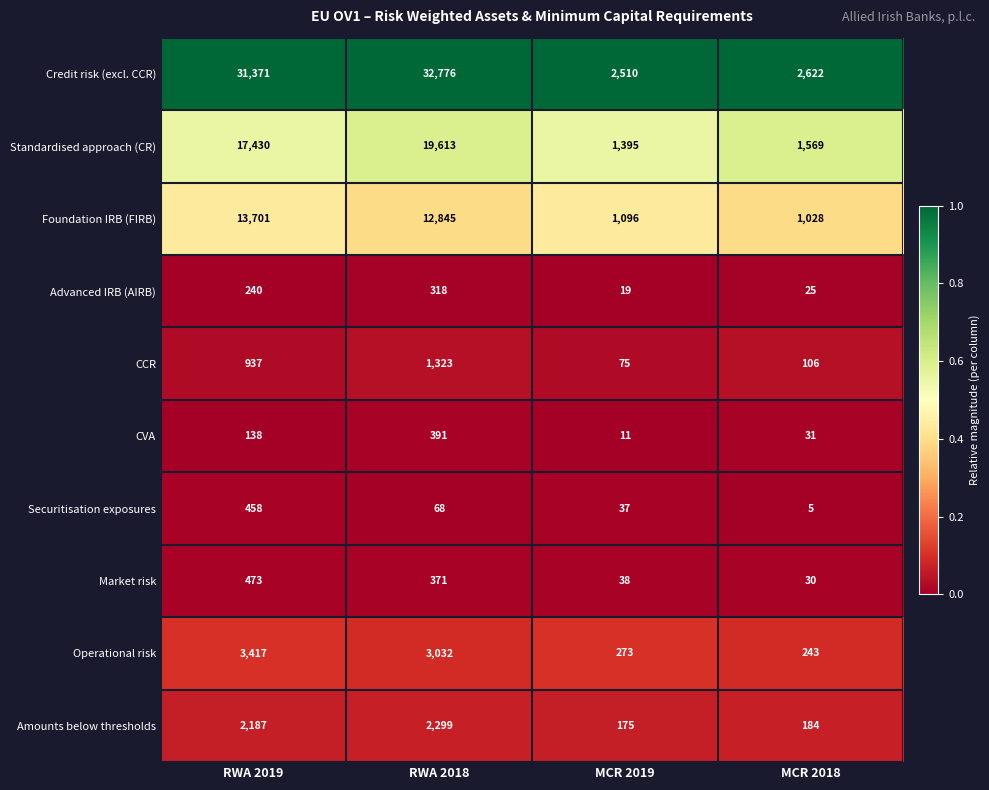

Read the Operational risk value at MCR 2019, to the nearest 100.

300